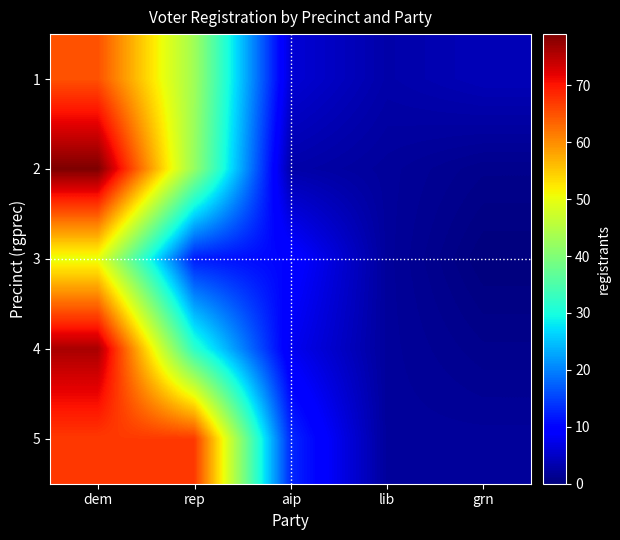

Reading left to right, list all the values displayed in this chart.

1: dem=65	rep=43	aip=6	lib=3	grn=4
2: dem=79	rep=42	aip=3	lib=2	grn=1
3: dem=50	rep=12	aip=10	lib=2	grn=0
4: dem=76	rep=32	aip=8	lib=2	grn=1
5: dem=67	rep=67	aip=13	lib=2	grn=2